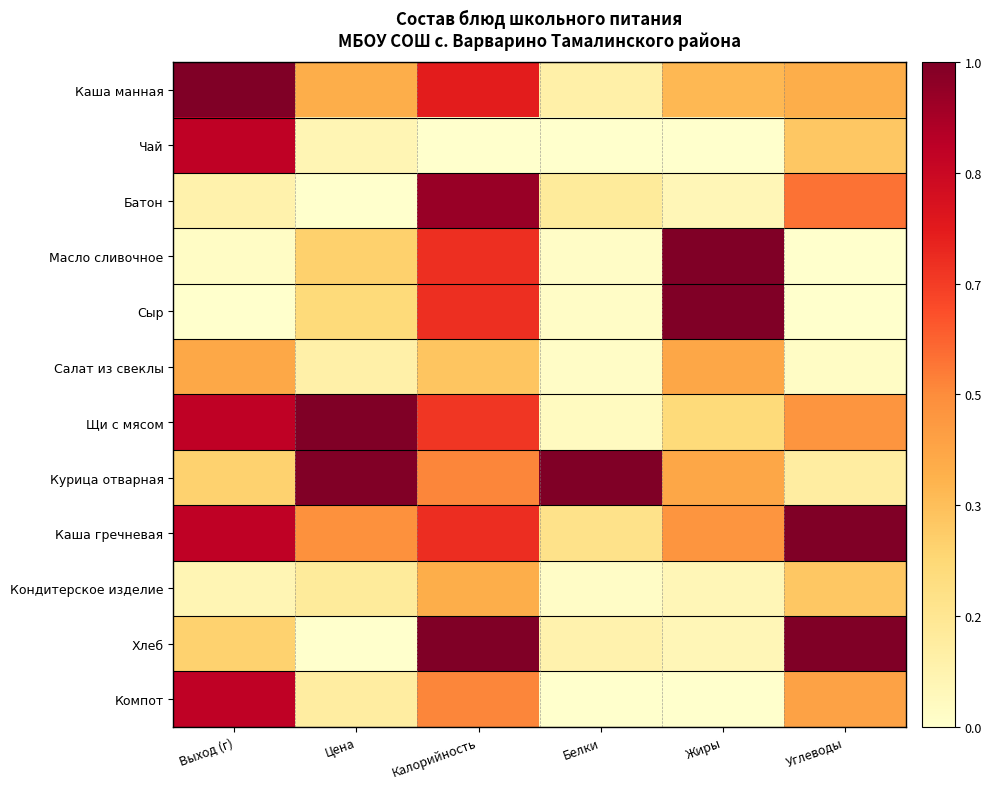

What is the greatest value displayed?

1.0